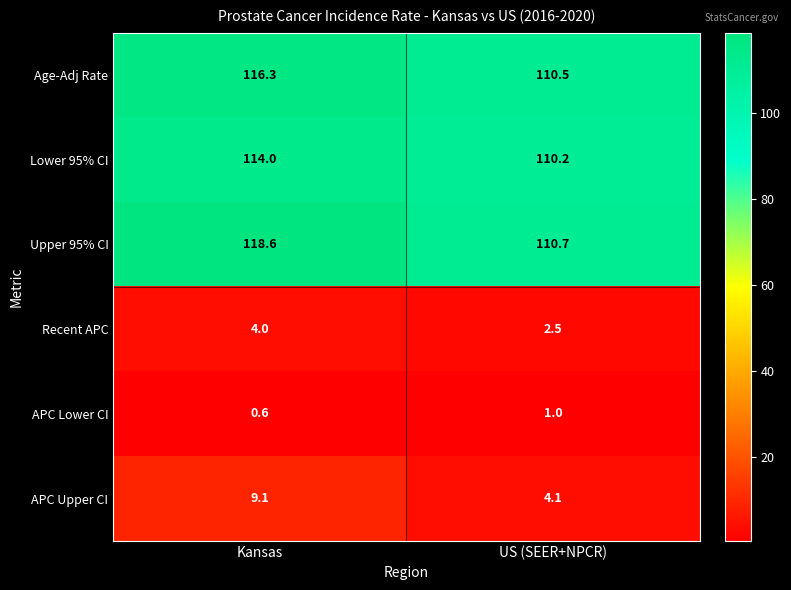

True or false: APC Upper CI has a value of 9.1 at Kansas.

True